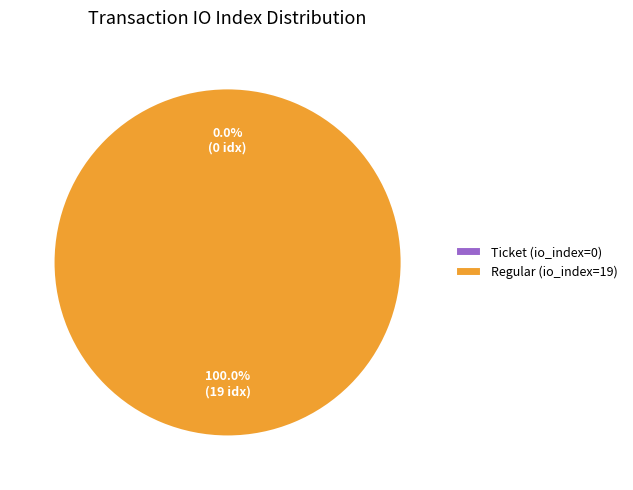

Which category has the biggest portion of the pie?

Regular (io_index=19)